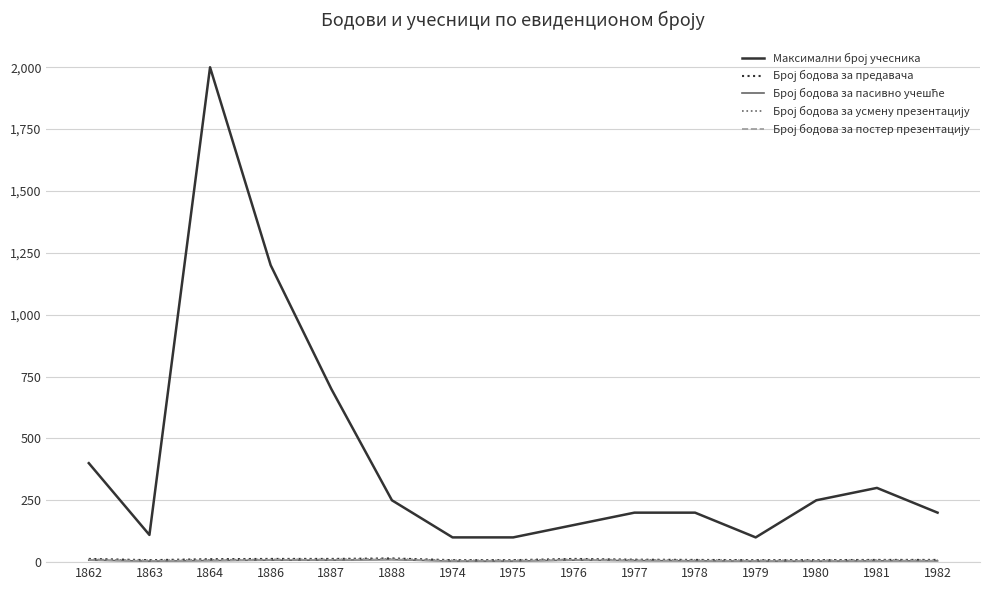

At which category is the sum across all series the highest?

1864